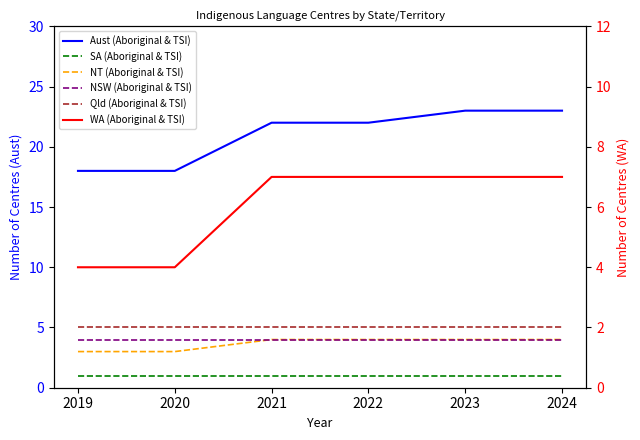

True or false: SA (Aboriginal & TSI) has a value of 1 at 2024.

True